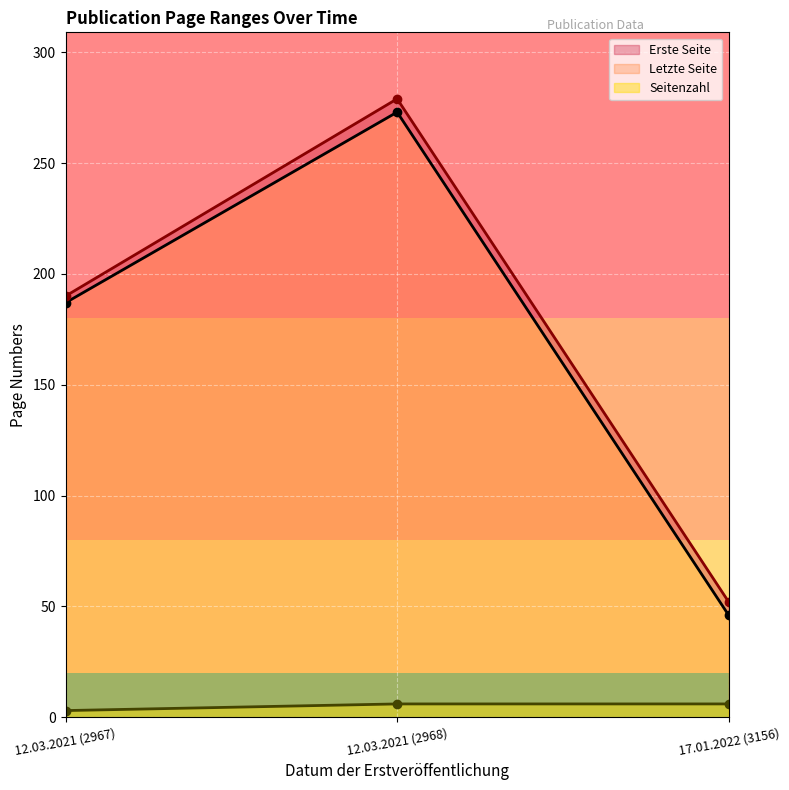

What is the value of the Letzte Seite point at the 3rd from the left?

52